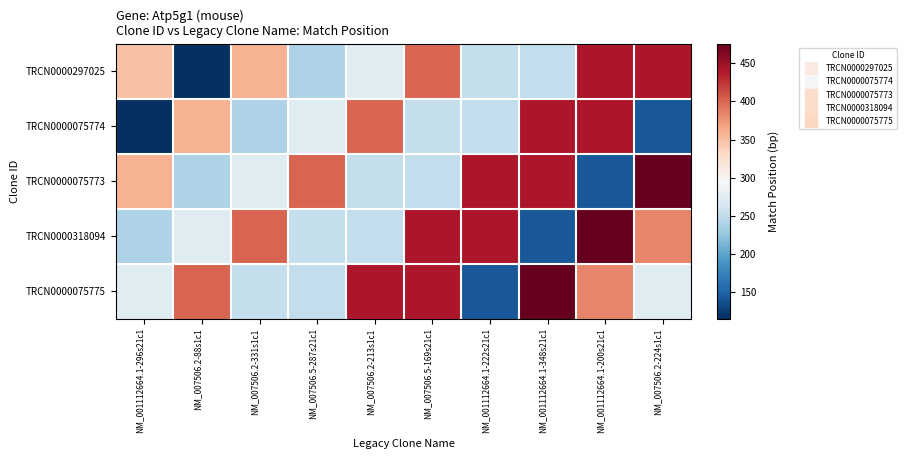

Which series has the largest range (max minus min)?

TRCN0000075773